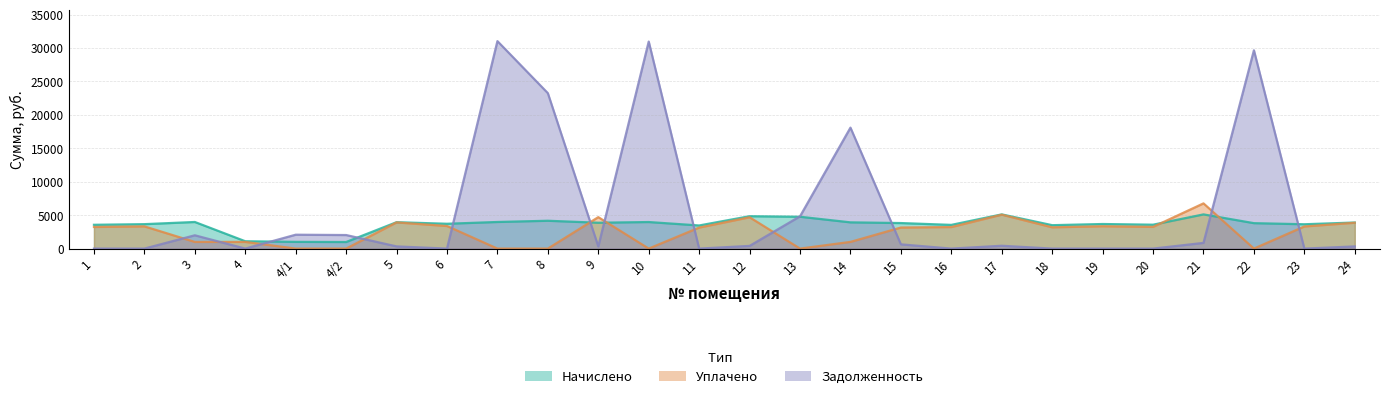

Between 7 and 15, which is larger?

7